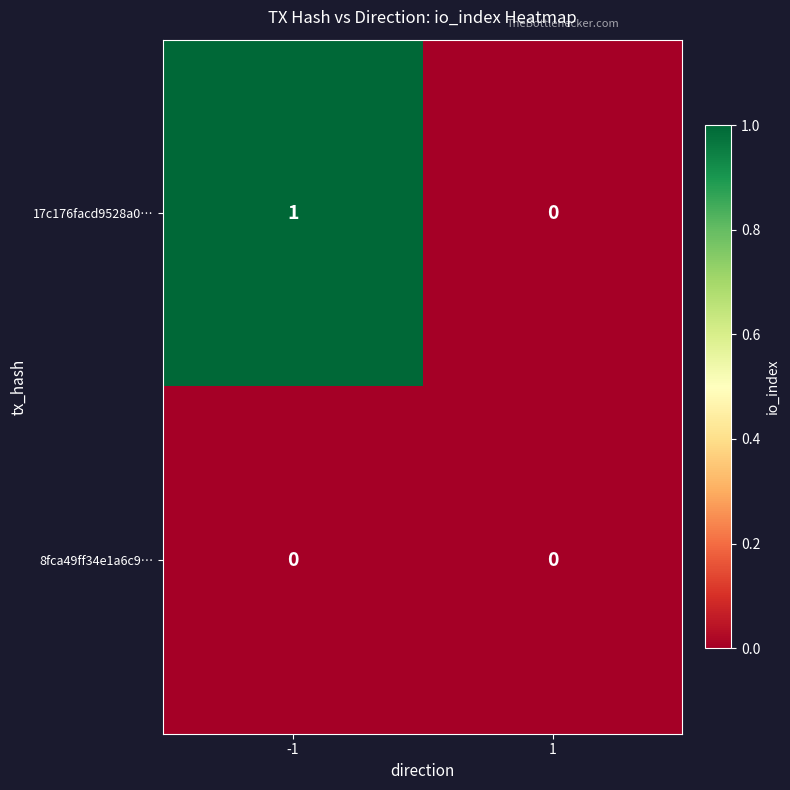

Rank the series by their average value, from highest to lowest.

17c176facd9528a0…, 8fca49ff34e1a6c9…